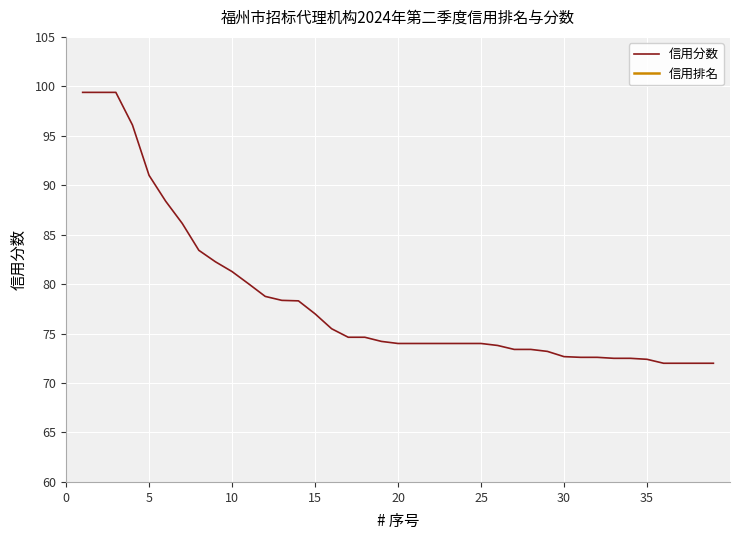

What is the lowest value of the 信用排名 series?

1.0